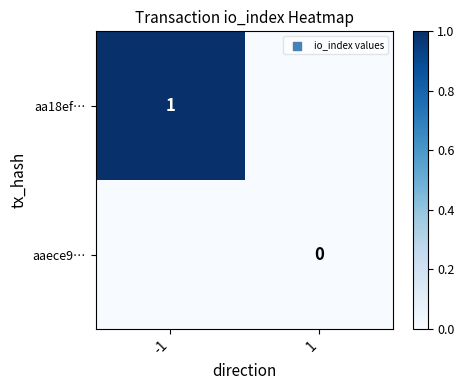

Between 1 and -1, which is larger?

-1